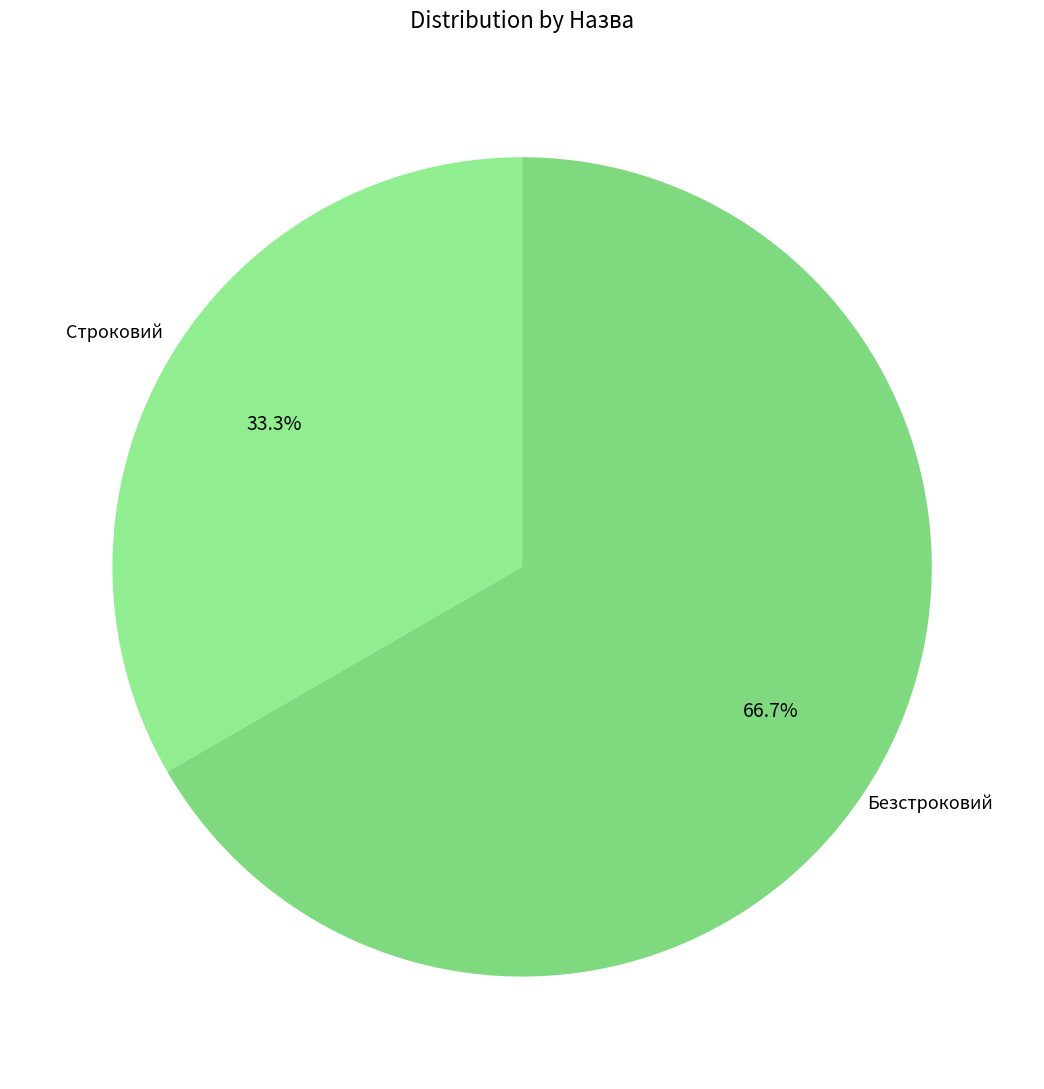

Is there any slice that represents more than half of the pie?

Yes